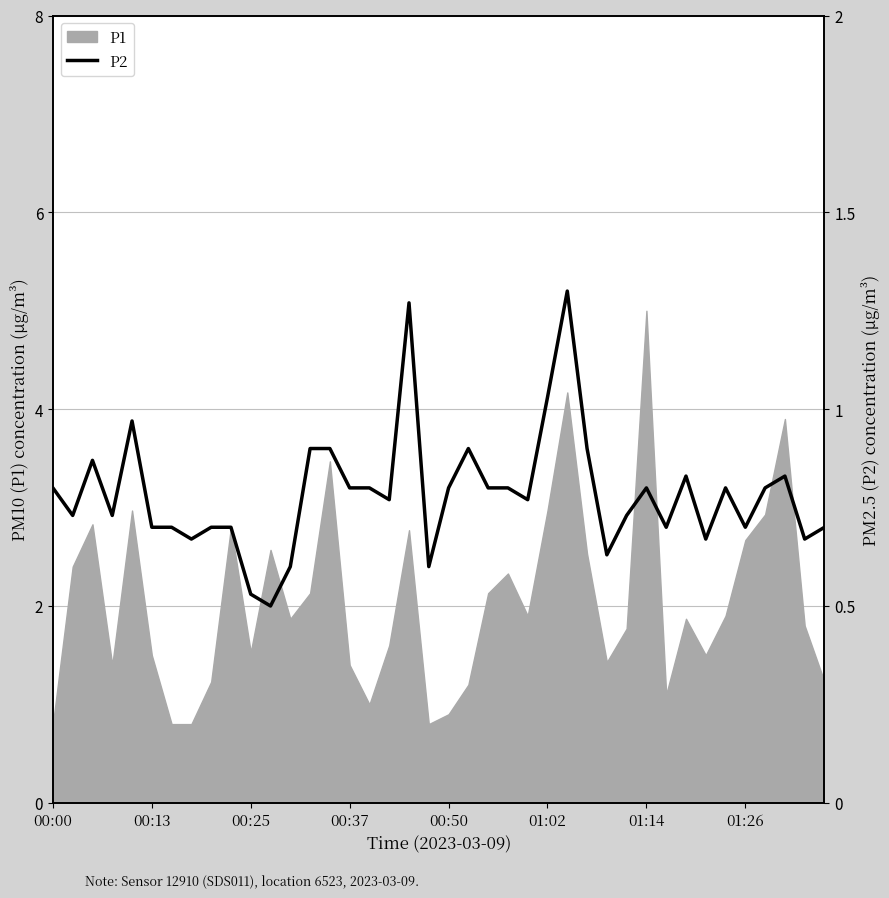

The value of P1 at 00:25 is 1.5. True or false?

True